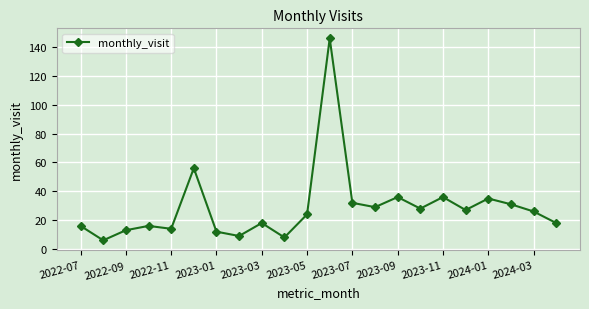

What is the greatest value displayed?

146